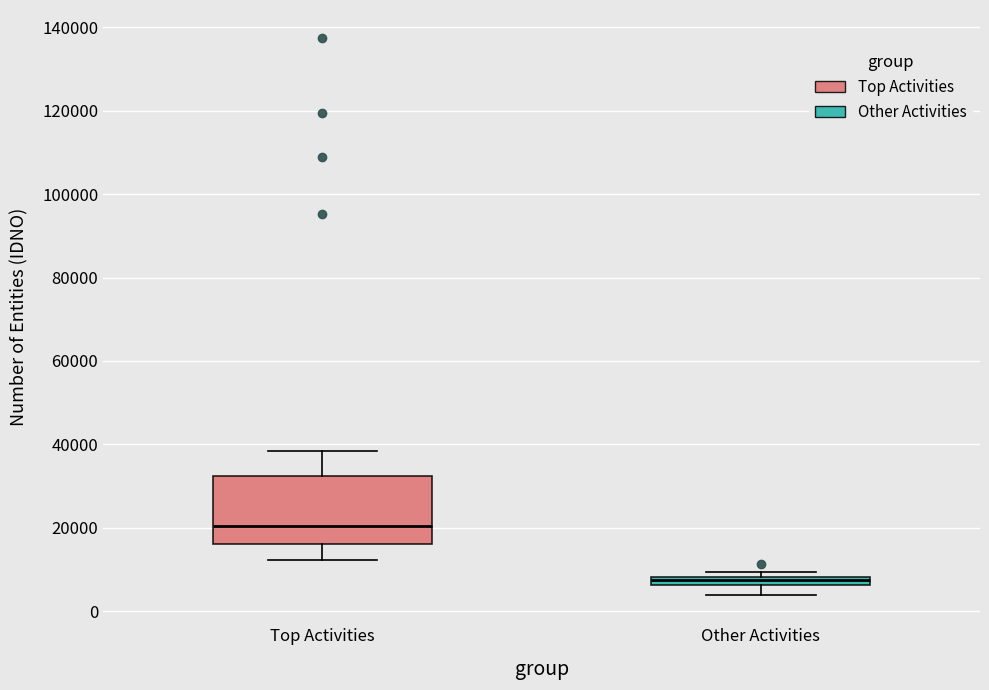

Where is the upper edge of the box for Other Activities on the y-axis? The values are not printed on the chart, so give them approximately, as read against the axis.

8000